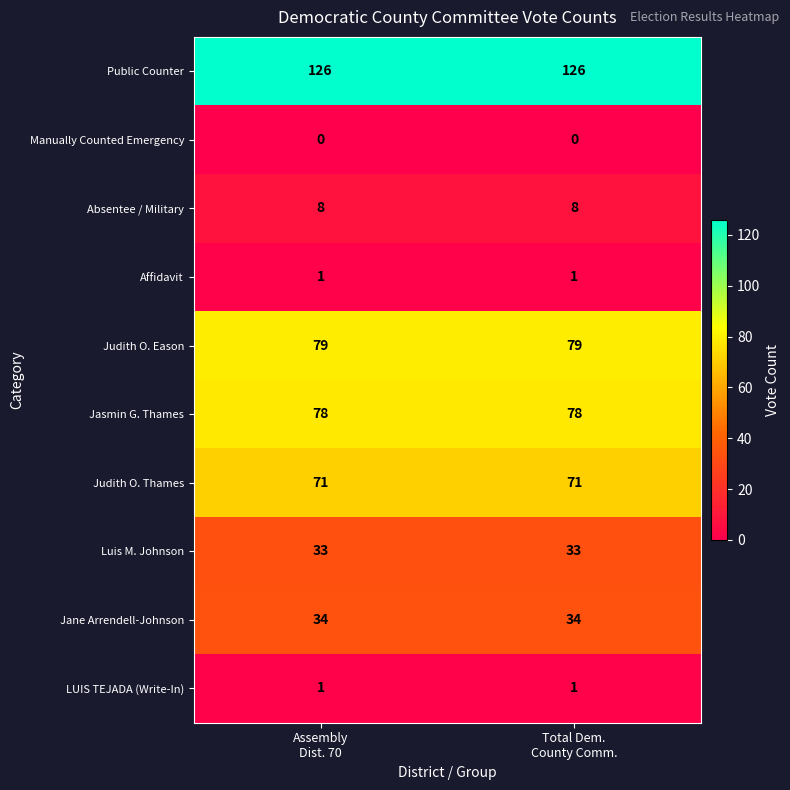

What is the average value of the Jasmin G. Thames series?

78